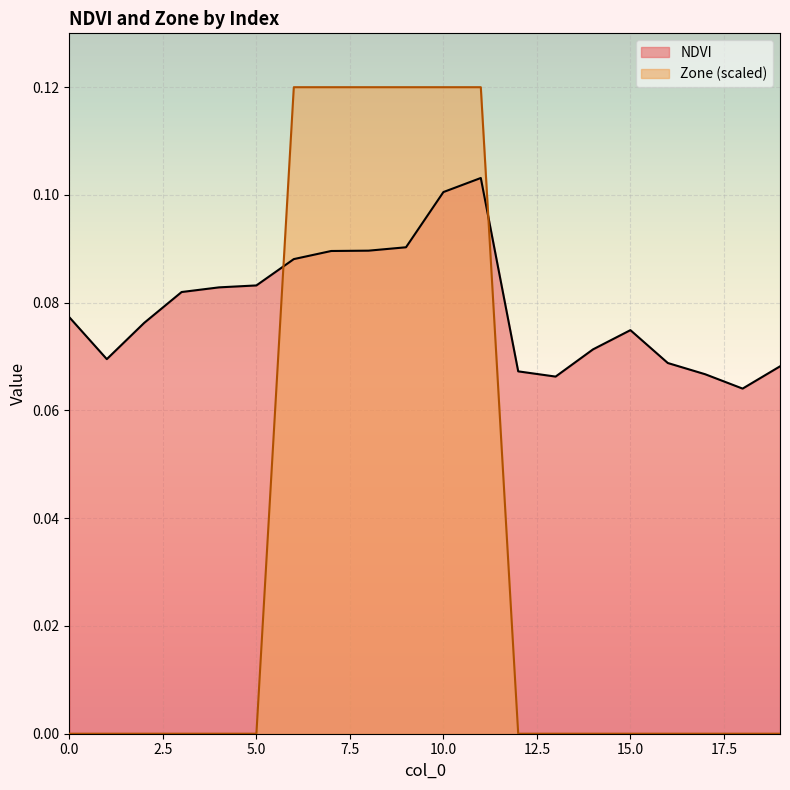

Rank the series by their average value, from lowest to highest.

Zone (scaled), NDVI